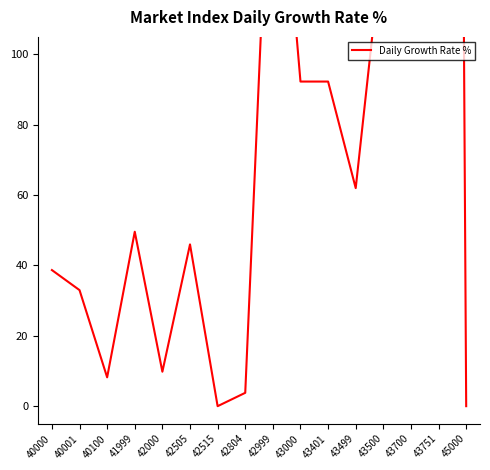

Which has a higher value, 40001 or 40100?

40001